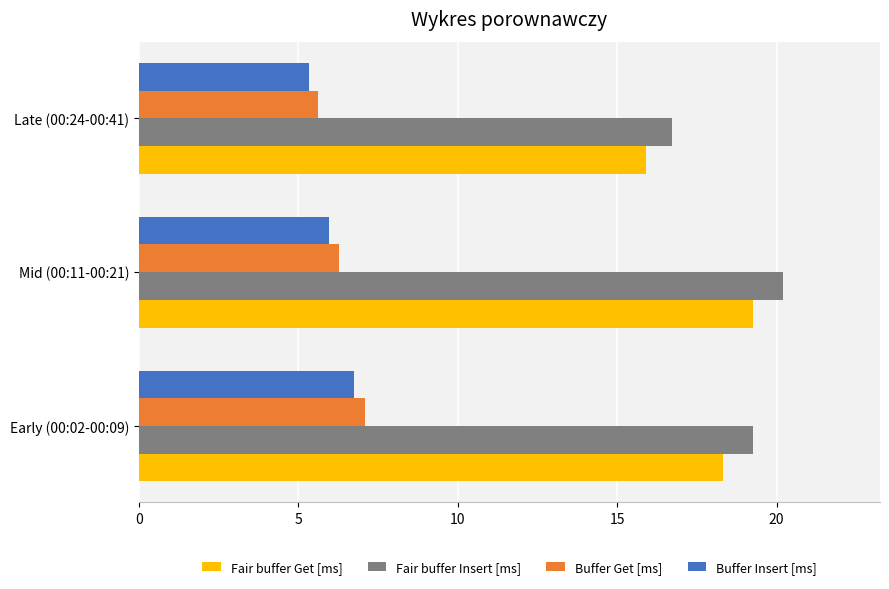

Is it true that Fair buffer Get [ms] equals 18.3 at Early (00:02-00:09)?

True